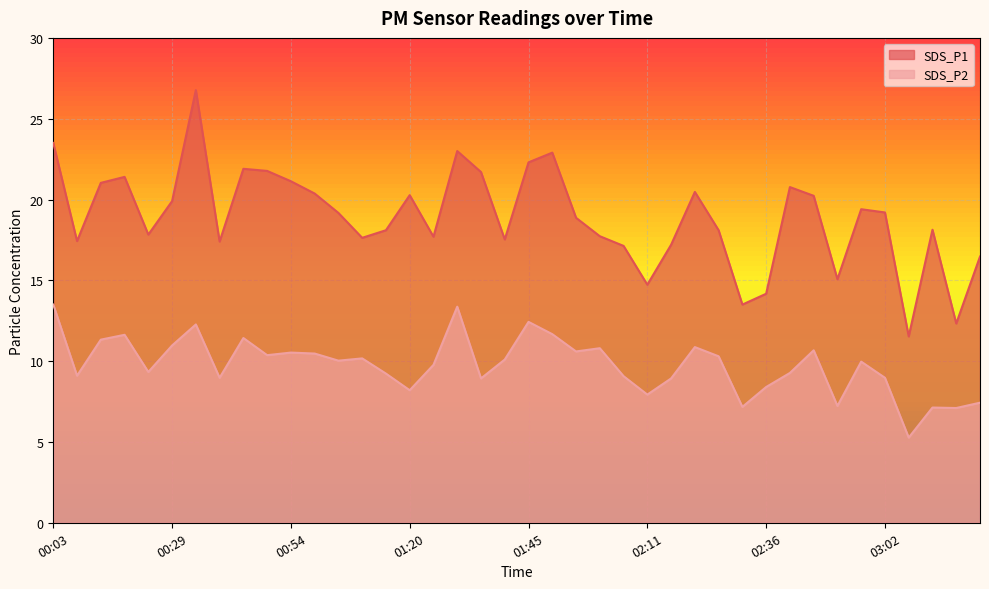

At which category does SDS_P1 reach its first local valley?

00:08